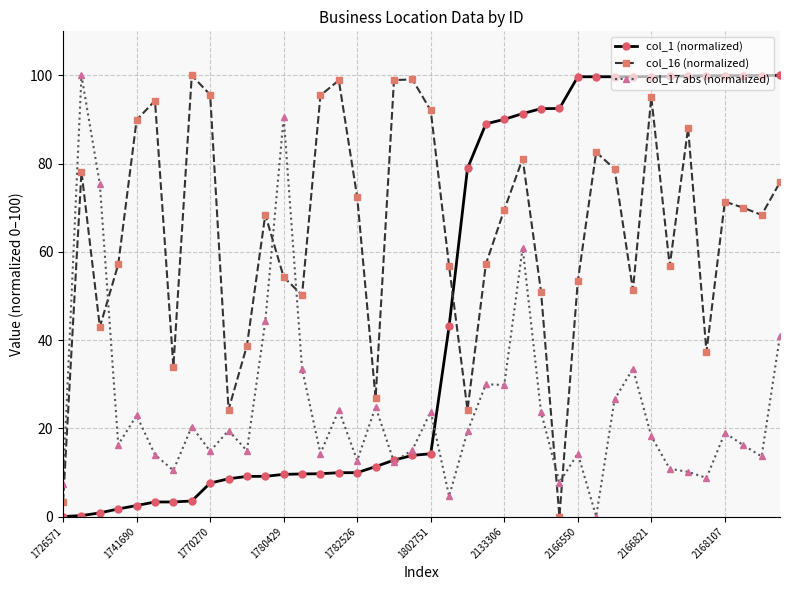

What is the value of the col_1 (normalized) point at the 31st from the left?

99.7